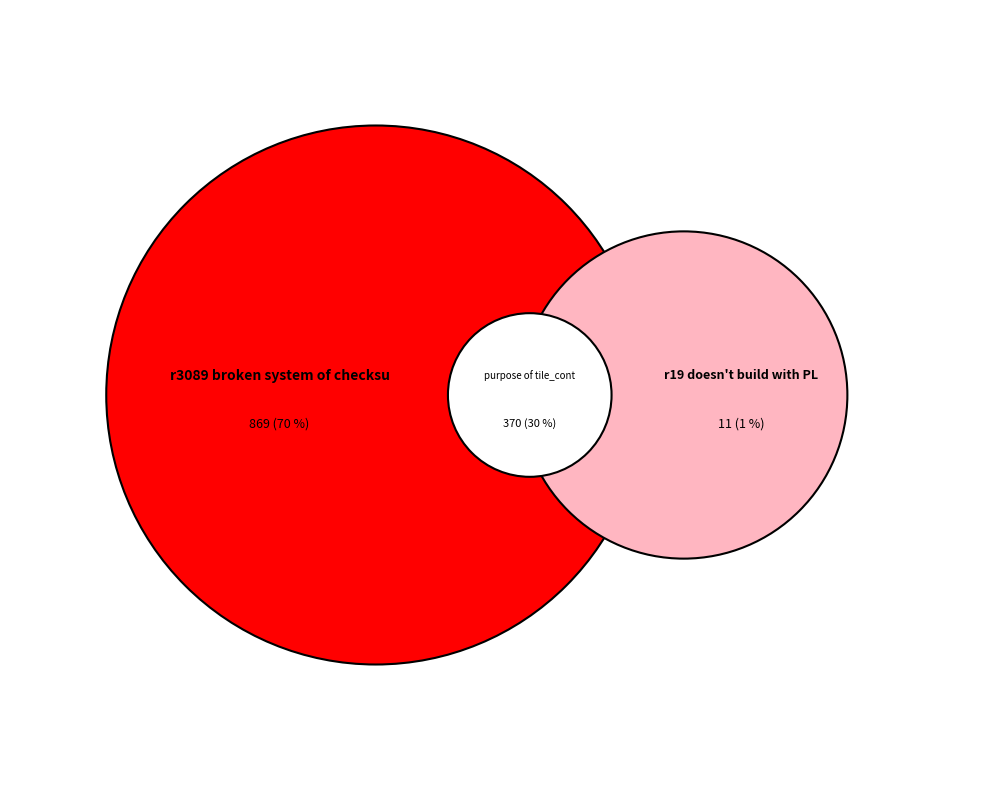

Combined, what portion of the pie is r19 doesn't build with PLANAR_INTRA 1 and purpose of tile_control_present_flag?

30.5%